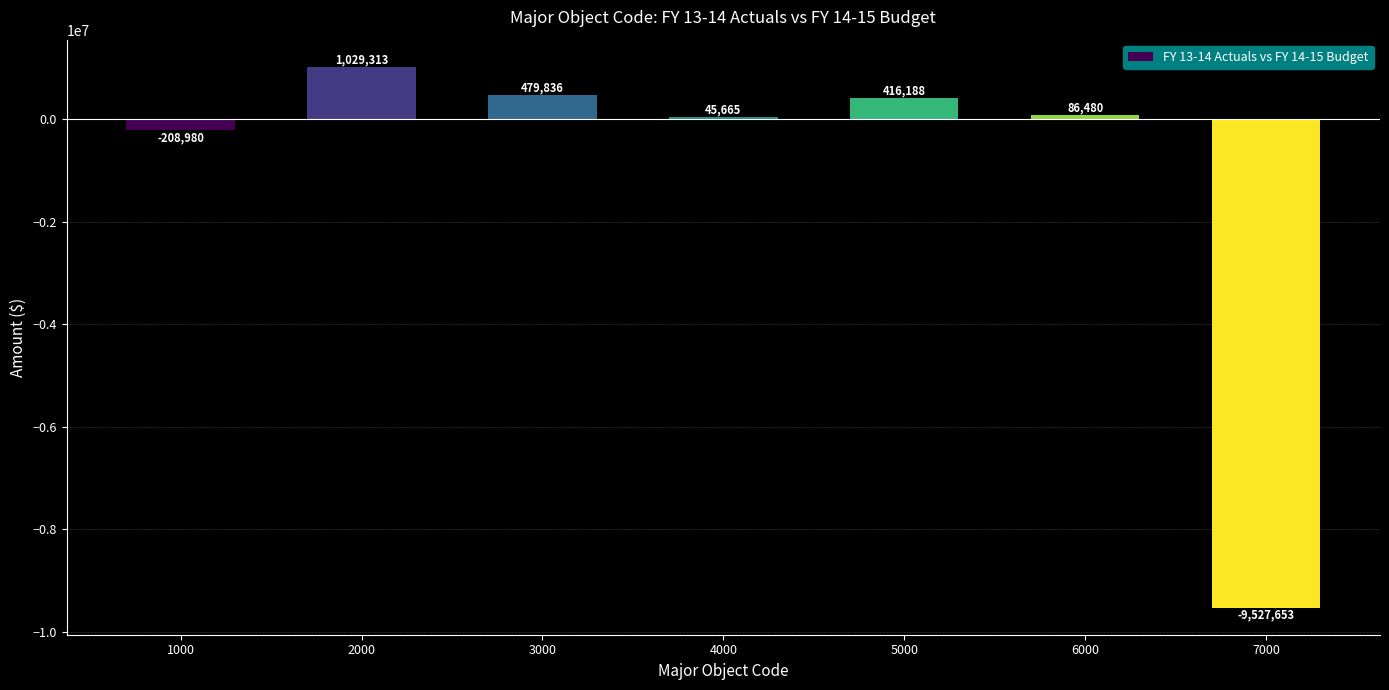

Rank the categories by value from highest to lowest.

2000, 3000, 5000, 6000, 4000, 1000, 7000